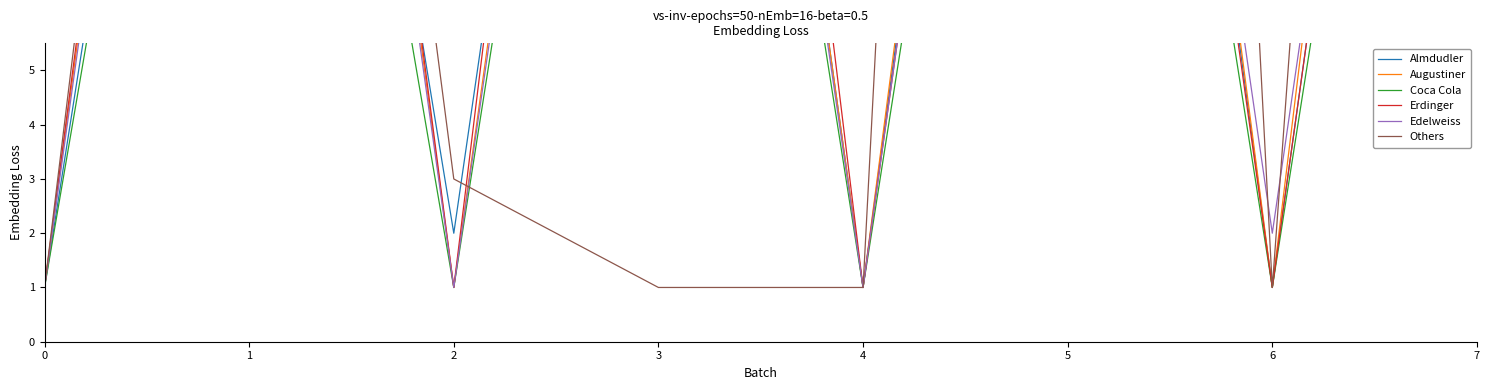

At 2, list the series in order from smallest to largest.

Augustiner, Coca Cola, Erdinger, Edelweiss, Almdudler, Others